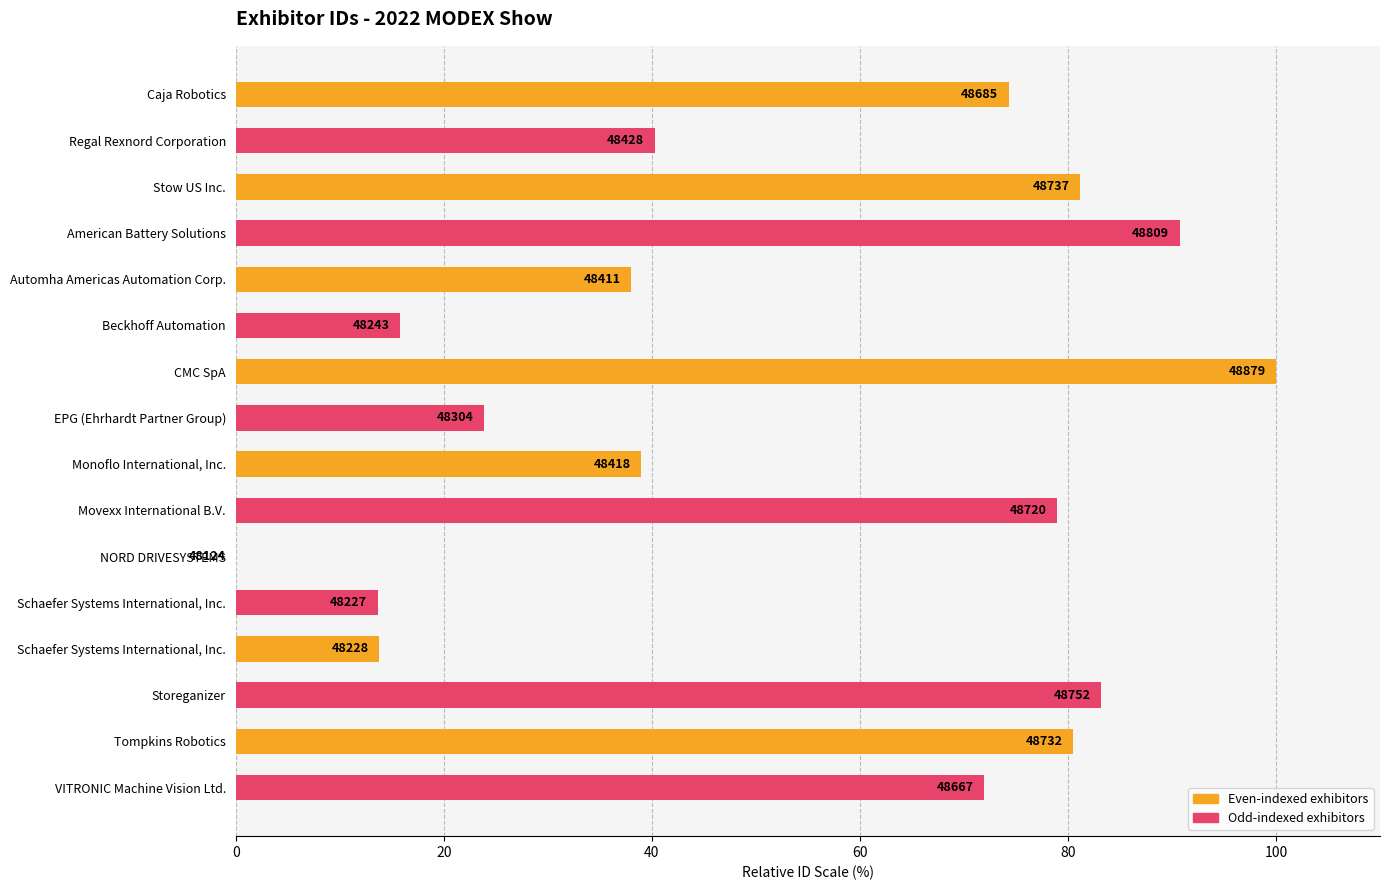

Are the bars horizontal?

Yes